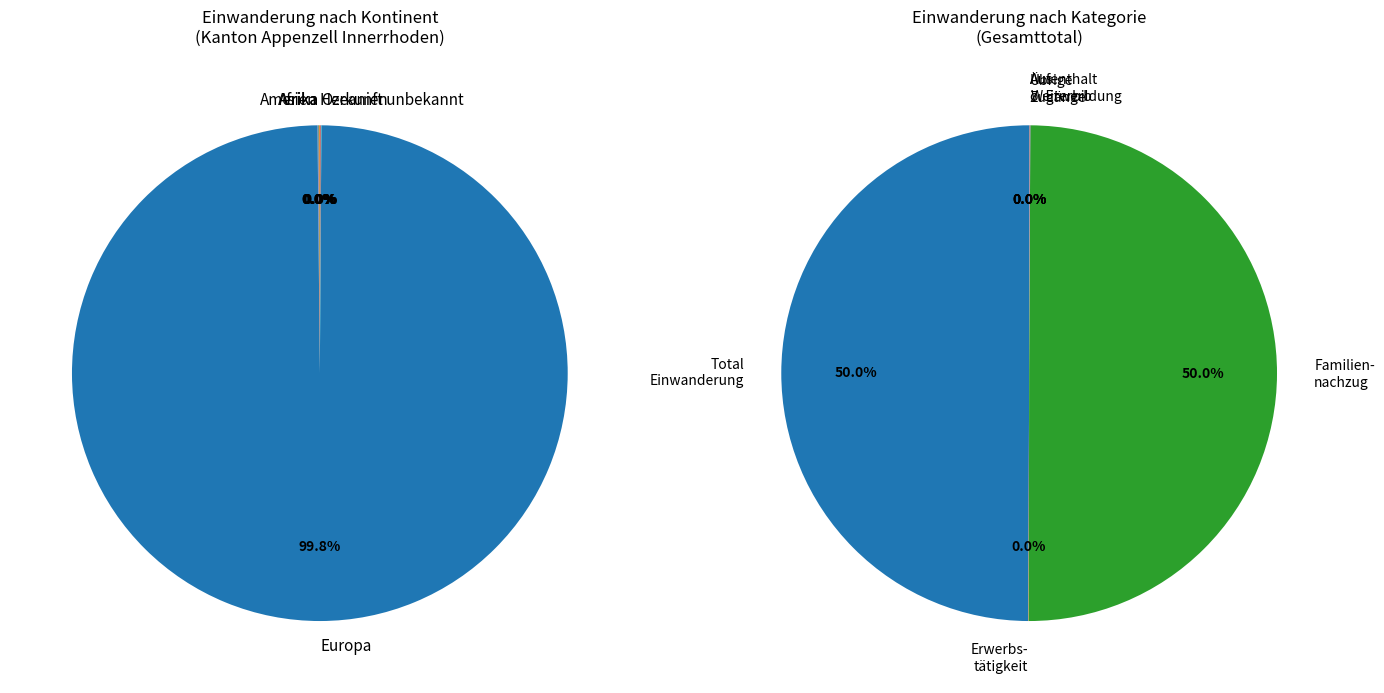

Is it true that Amerika is 1% of the pie?

False